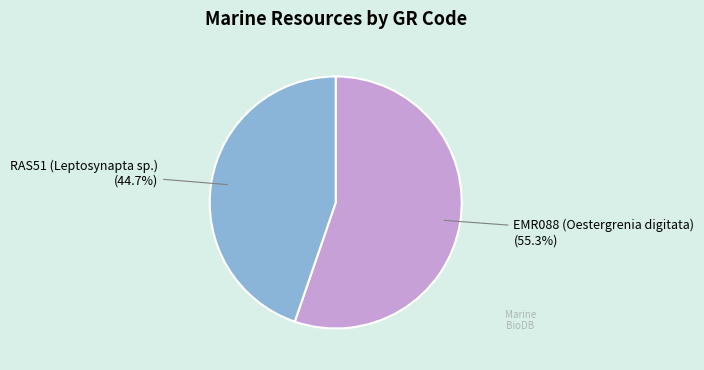

Approximately how many times larger is the value at EMR088 (Oestergrenia digitata) compared to RAS51 (Leptosynapta sp.)?

1.2